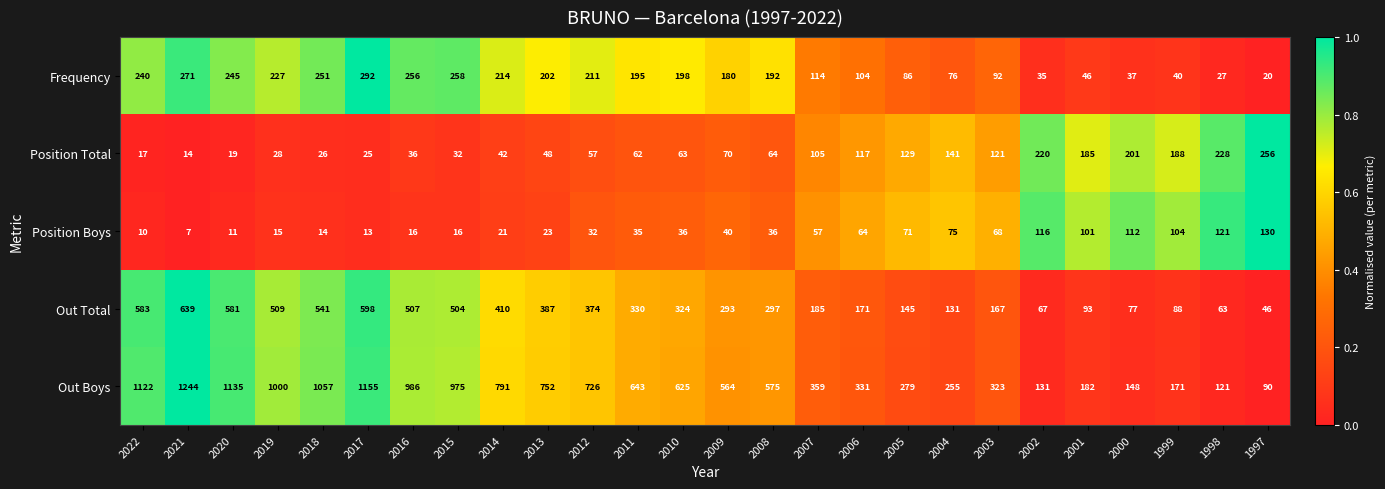

Where does the Position Total series first go above 64?

2009